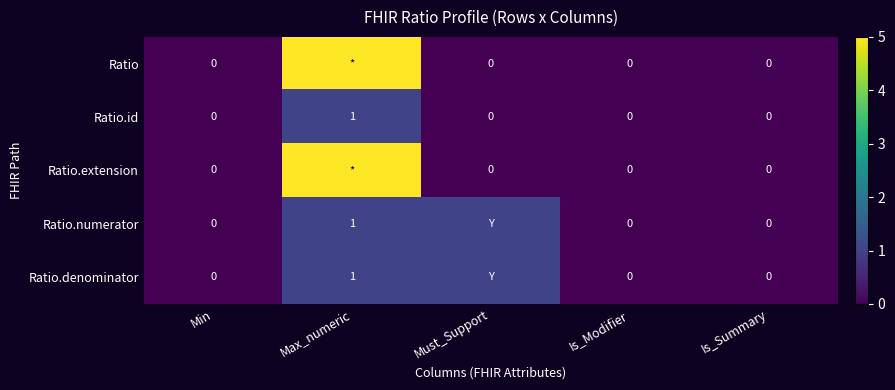

True or false: Ratio.denominator has a value of 2 at Max_numeric.

False